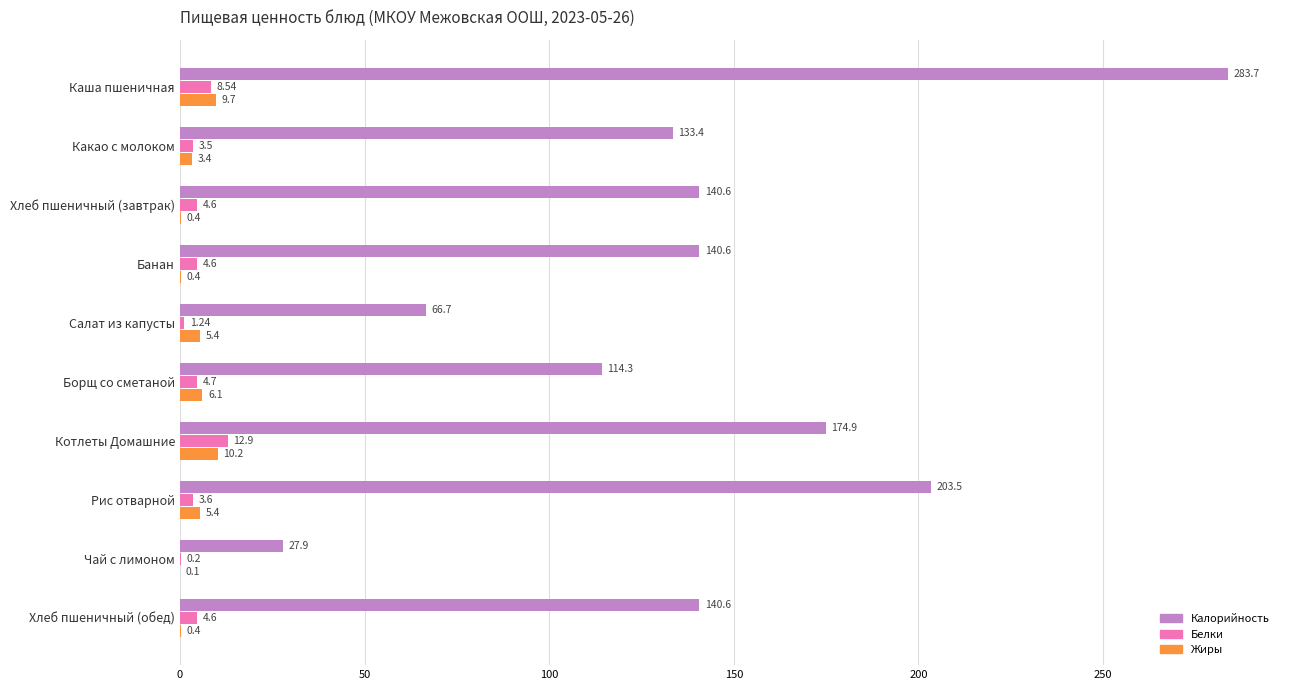

Which series has the largest range (max minus min)?

Калорийность